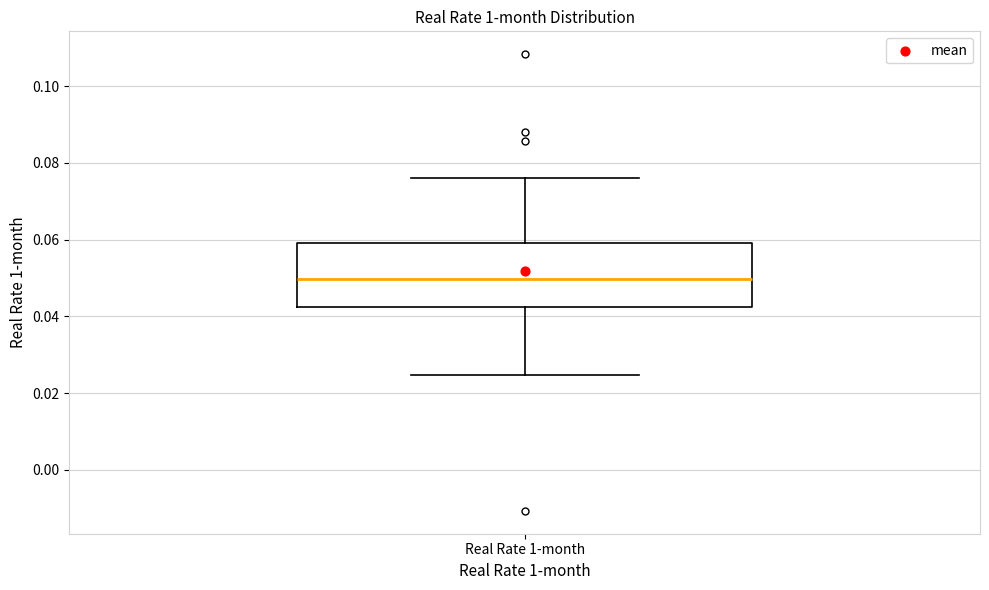

Transcribe this box plot: give where the median line is, the range the box spans, and where the two whiskers end, as read against the y-axis. The values are not printed on the chart, so give them approximately, as read against the axis.

median 0.050, box 0.042 to 0.060, whiskers 0.024 to 0.076